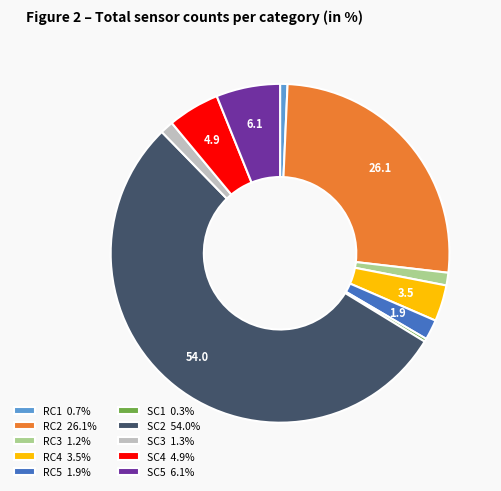

Do SC3 1.3% and SC1 0.3% together represent more than half of the pie?

No